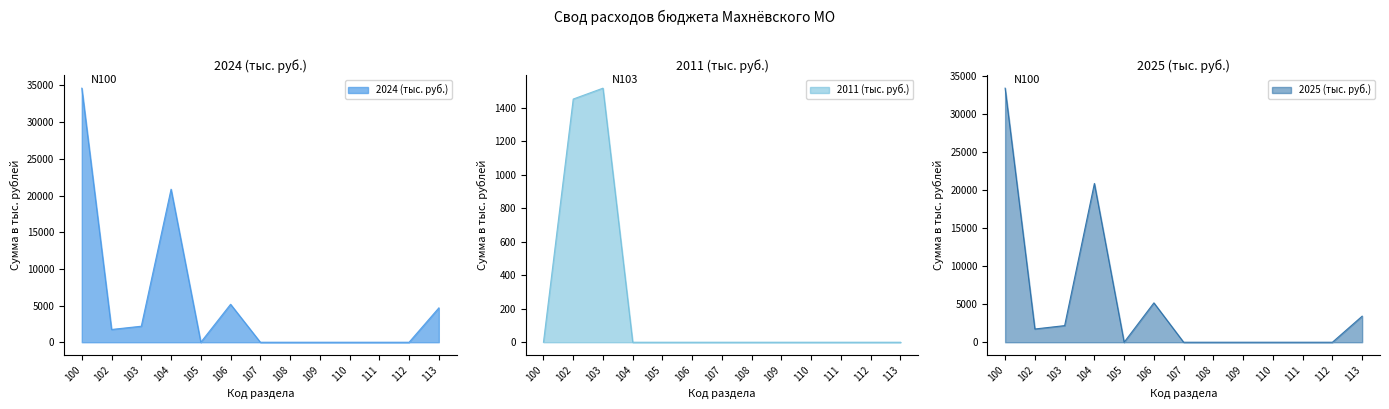

At which category is the sum across all series the highest?

100